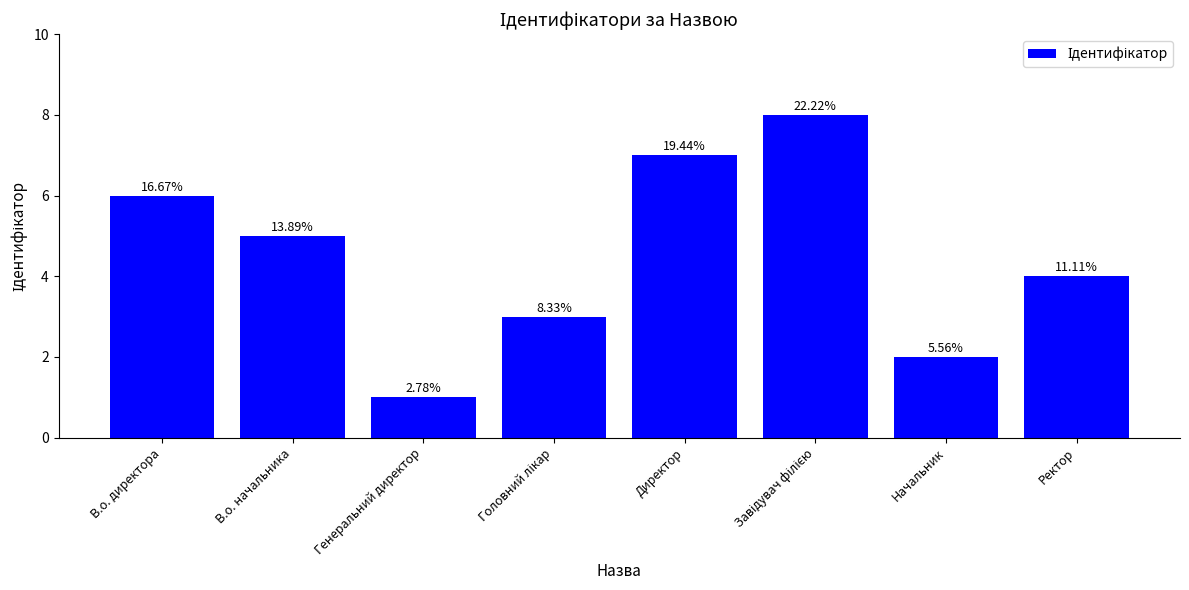

What is the average value?

4